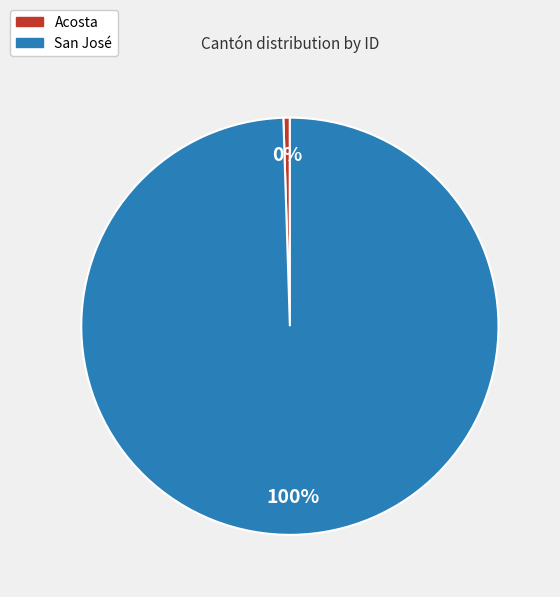

Is it true that Acosta is 0% of the pie?

True